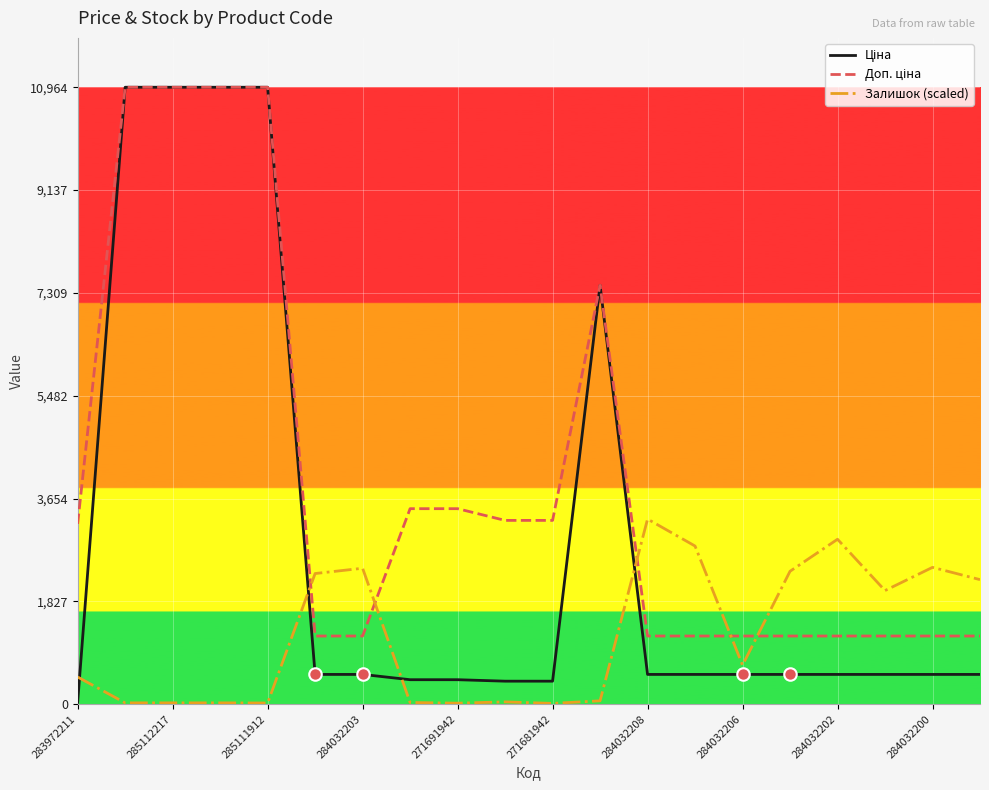

What is the greatest value displayed?

10964.4